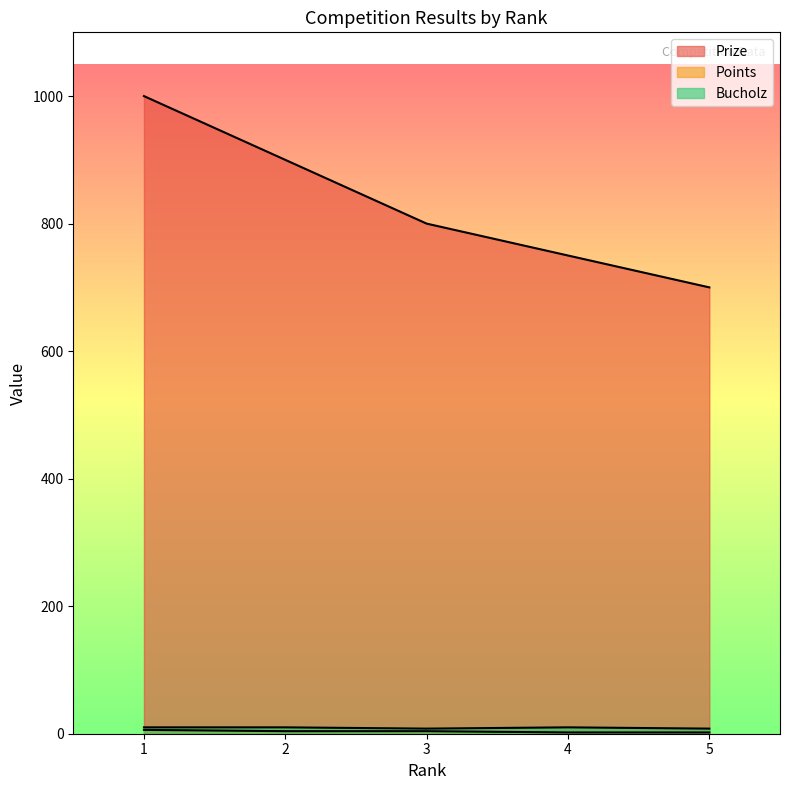

Reading right to left, list all the values displayed in this chart.

Prize: 5=700	4=750	3=800	2=900	1=1000
Points: 5=2	4=2	3=4	2=4	1=6
Bucholz: 5=8	4=10	3=8	2=10	1=10